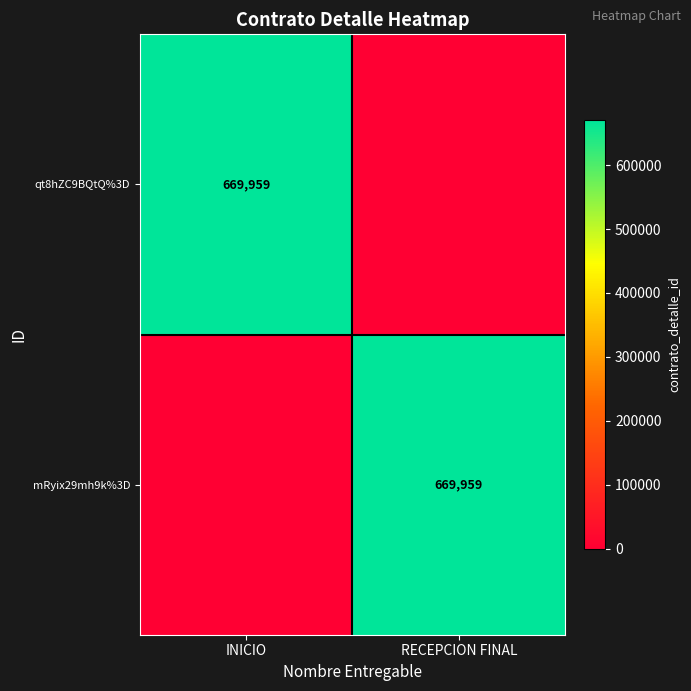

The qt8hZC9BQtQ%3D series shows 669959 at INICIO. True or false?

True